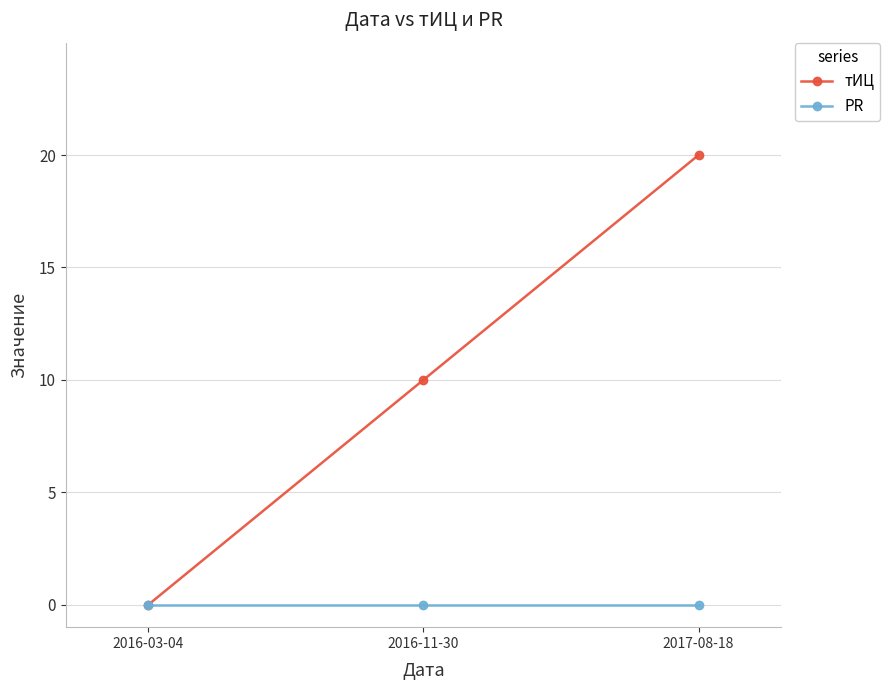

What is the total value across all series at 2016-11-30?

10